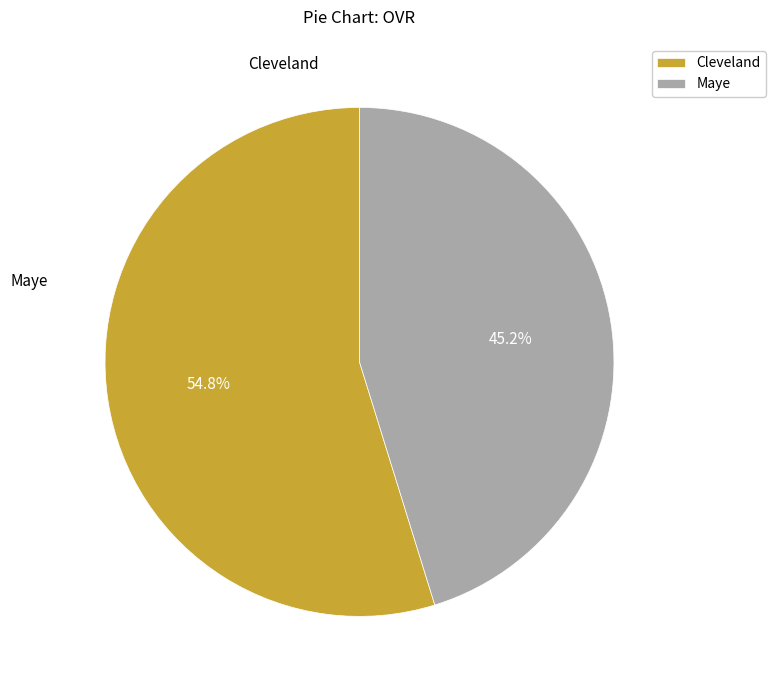

The Maye slice represents 36% of the pie. True or false?

False